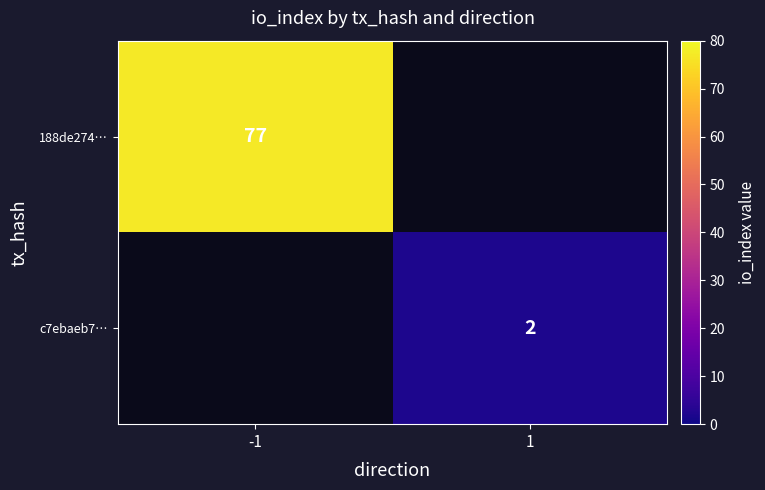

True or false: c7ebaeb7… has a value of 1 at 1.

False